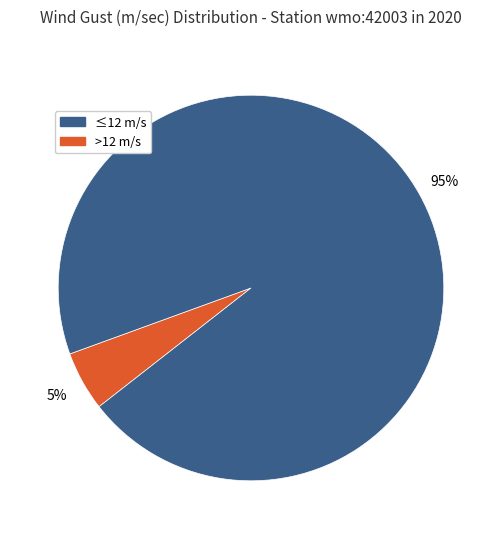

To the nearest percent, what is the average slice percentage?

50%